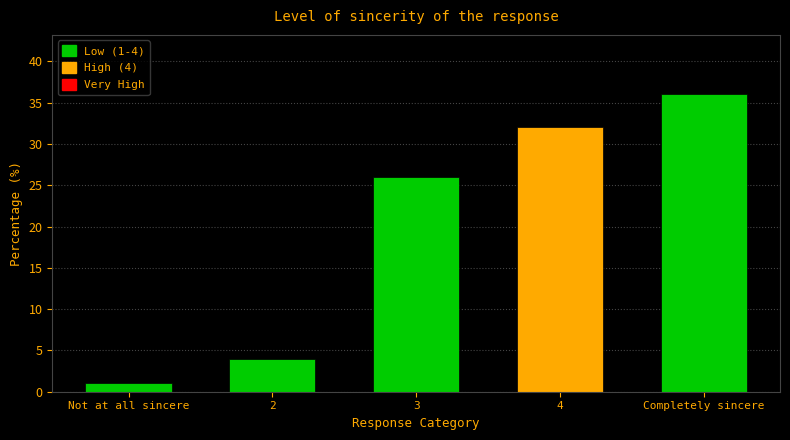

What is the approximate value at 3, to the nearest 5?

25